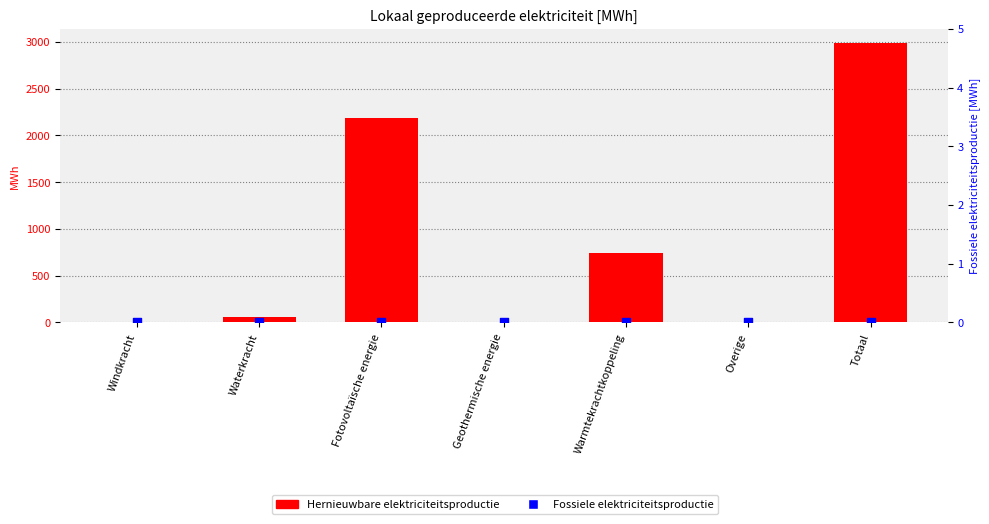

Which series has the largest Y range (max minus min)?

Hernieuwbare elektriciteitsproductie